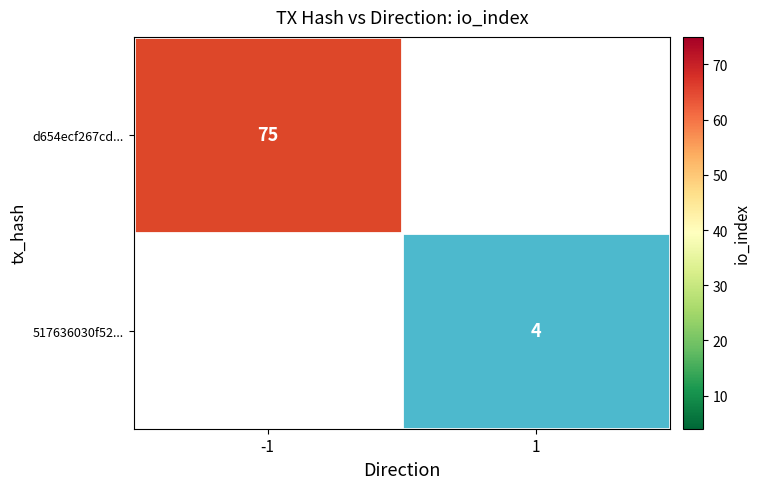

What is the maximum value shown in the chart?

75.0